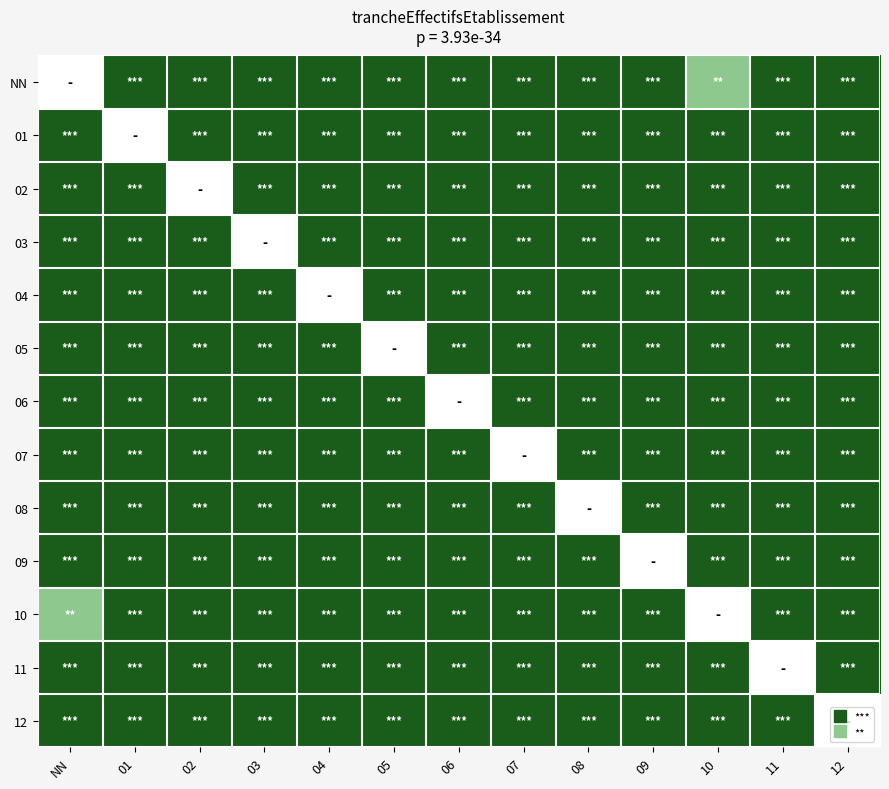

List the series in order of their peak value, highest first.

NN, 01, 02, 03, 04, 05, 06, 07, 08, 09, 10, 11, 12